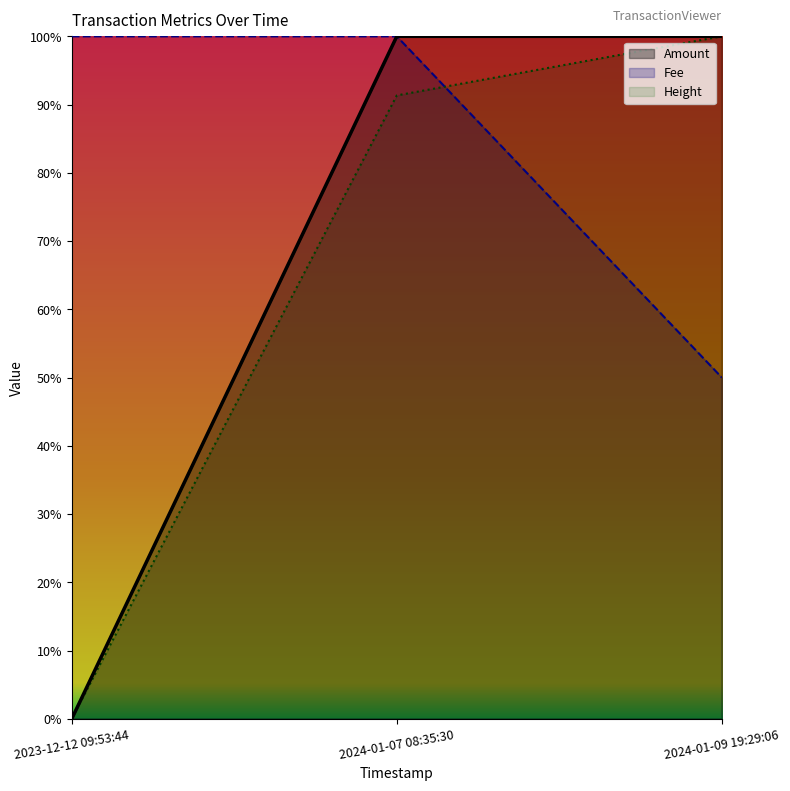

At which category is the sum across all series the highest?

2024-01-07 08:35:30